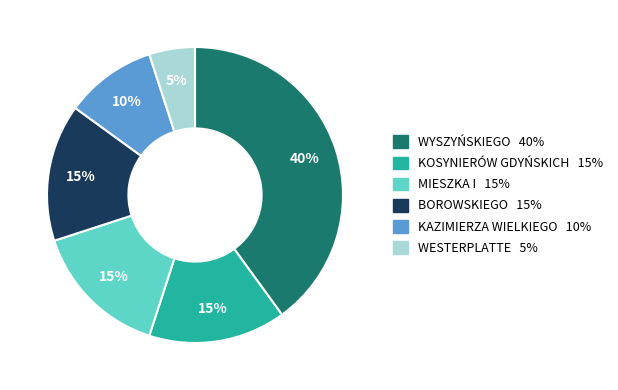

Is there any slice that represents more than half of the pie?

No